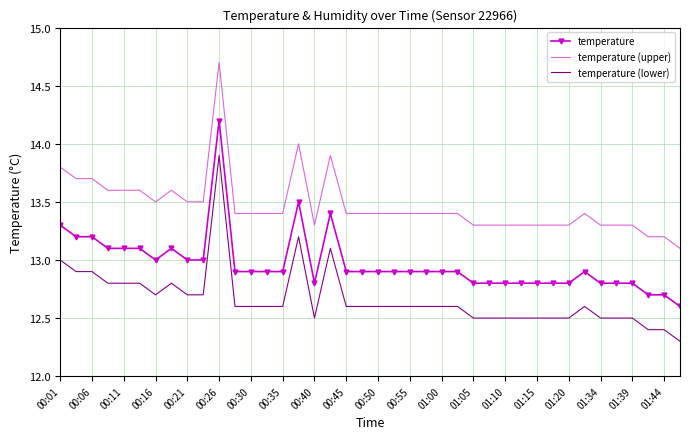

True or false: temperature (upper) and temperature (lower) intersect in this chart.

False